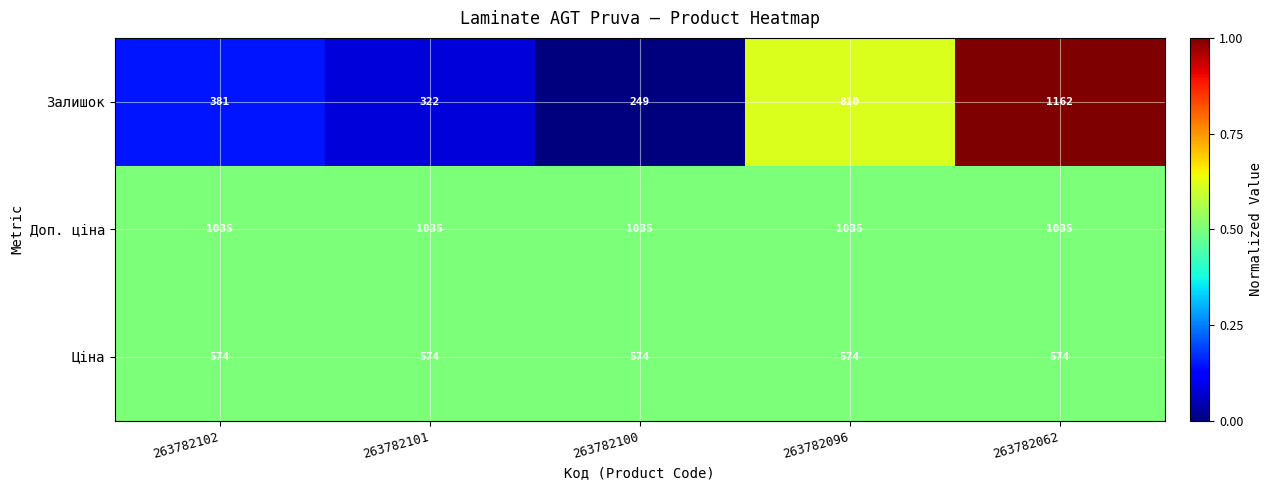

Reading right to left, transcribe all the data shown in this chart.

Залишок: 1162	810	249	322	381
Доп. ціна: 1035	1035	1035	1035	1035
Ціна: 574	574	574	574	574